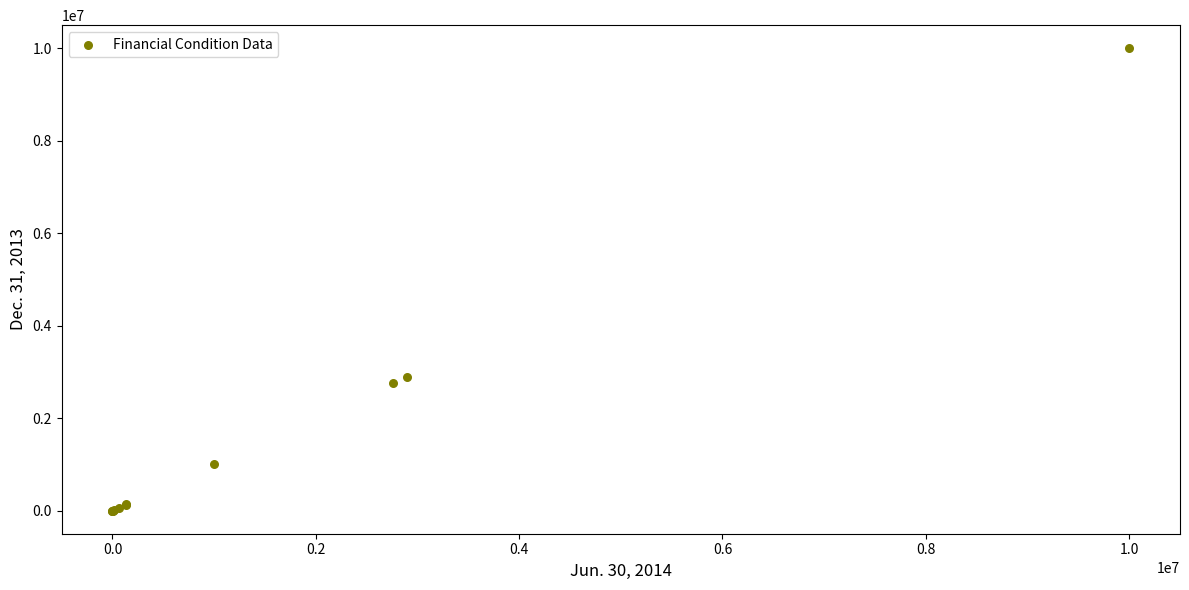

What Y value in the scatter plot is closest to 5000000?

2896703